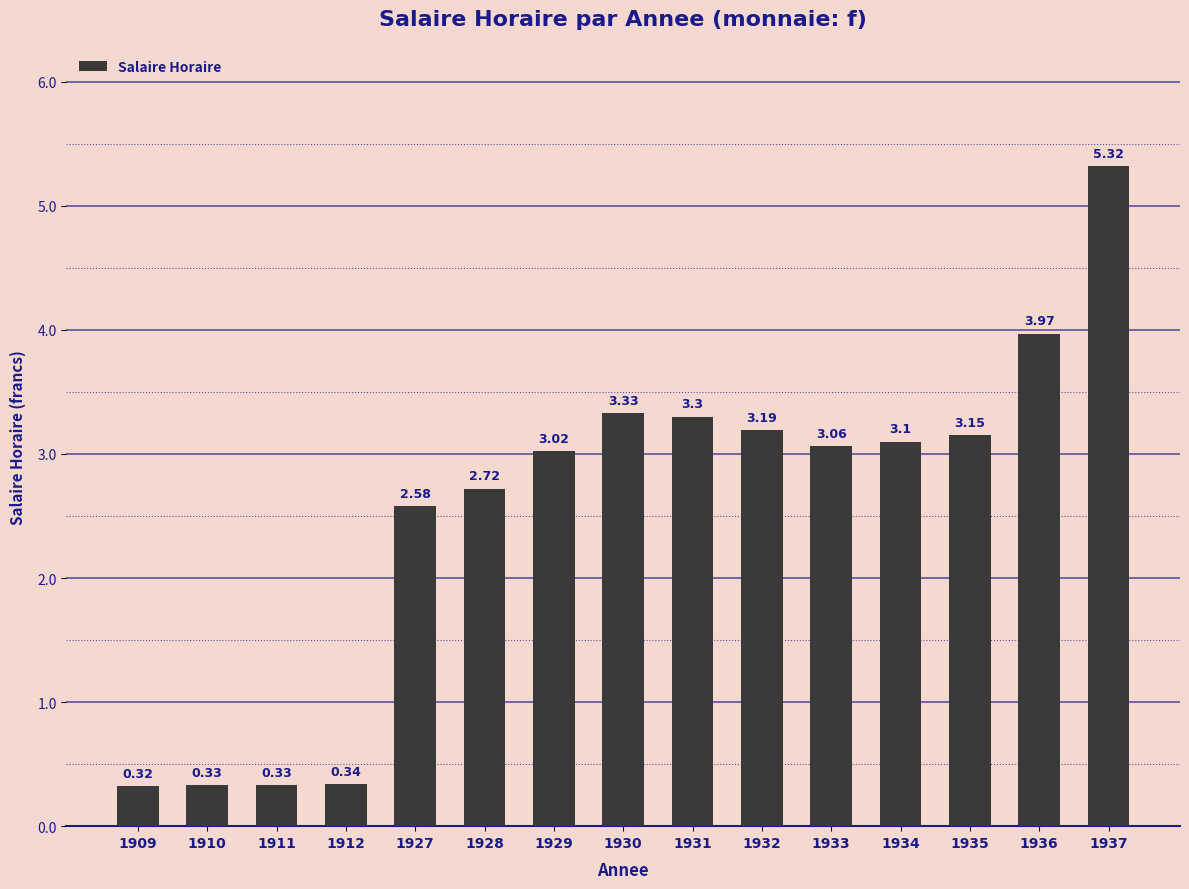

What is the change in value from 1927 to 1933?

+0.5